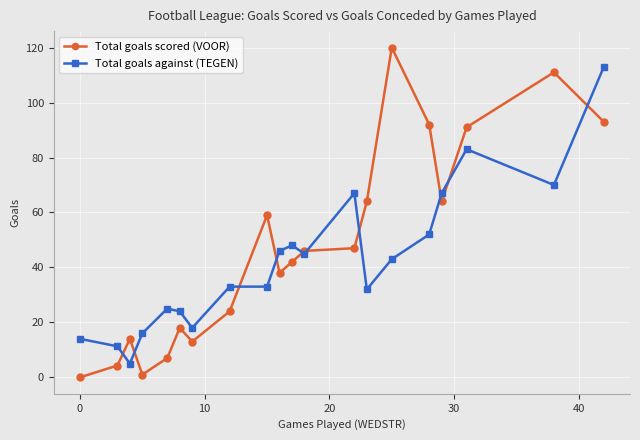

How many lines are shown in the chart?

2